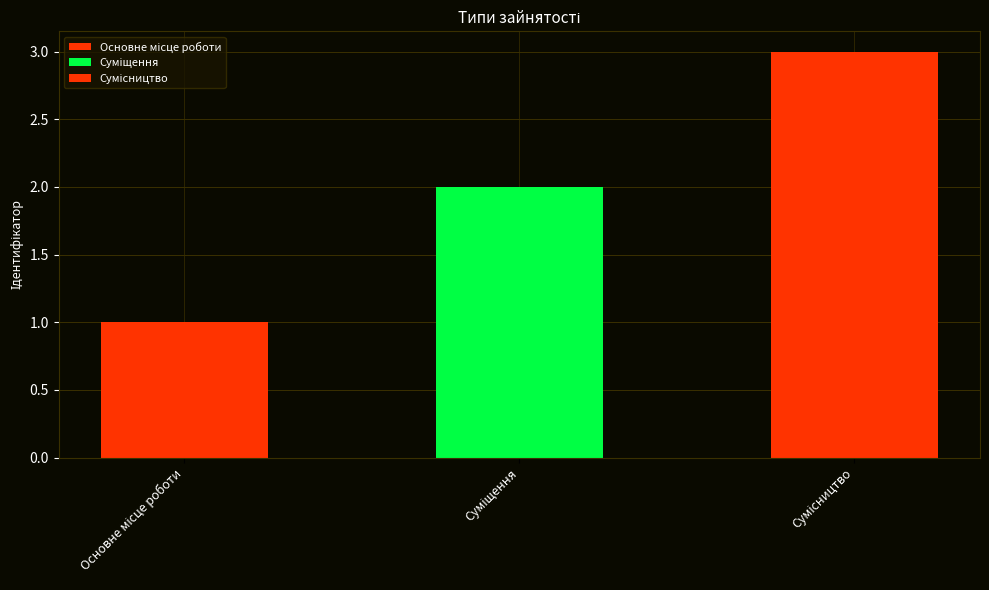

What is the ratio of the value at Суміщення to the value at Основне місце роботи?

2.0